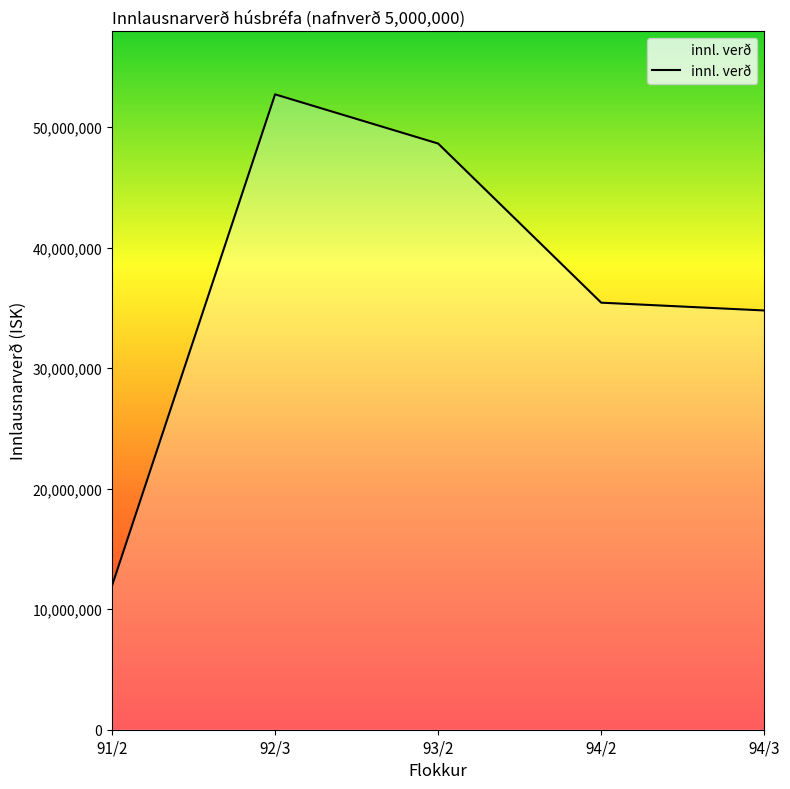

List the labels in order of value, largest first.

92/3, 93/2, 94/2, 94/3, 91/2